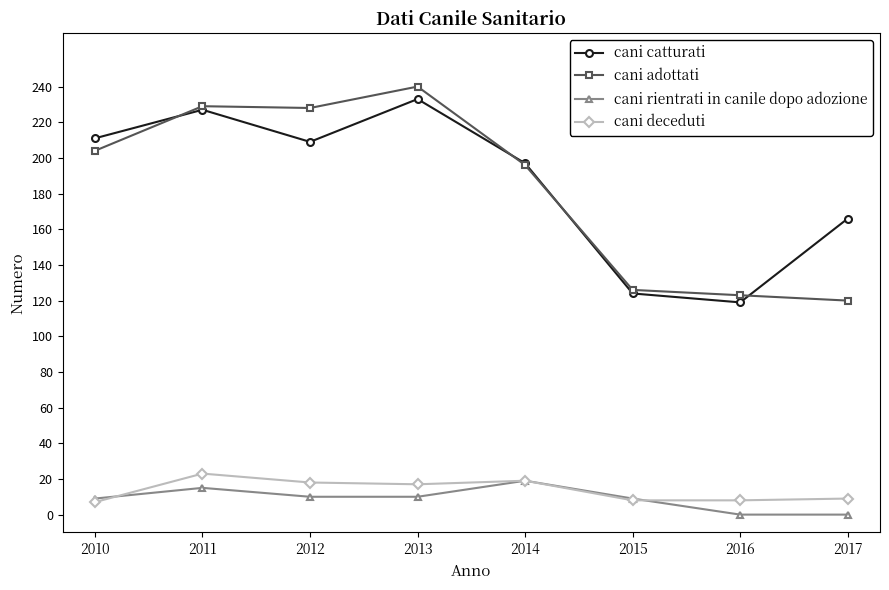

Where is cani adottati nearest to the value 180?

2014